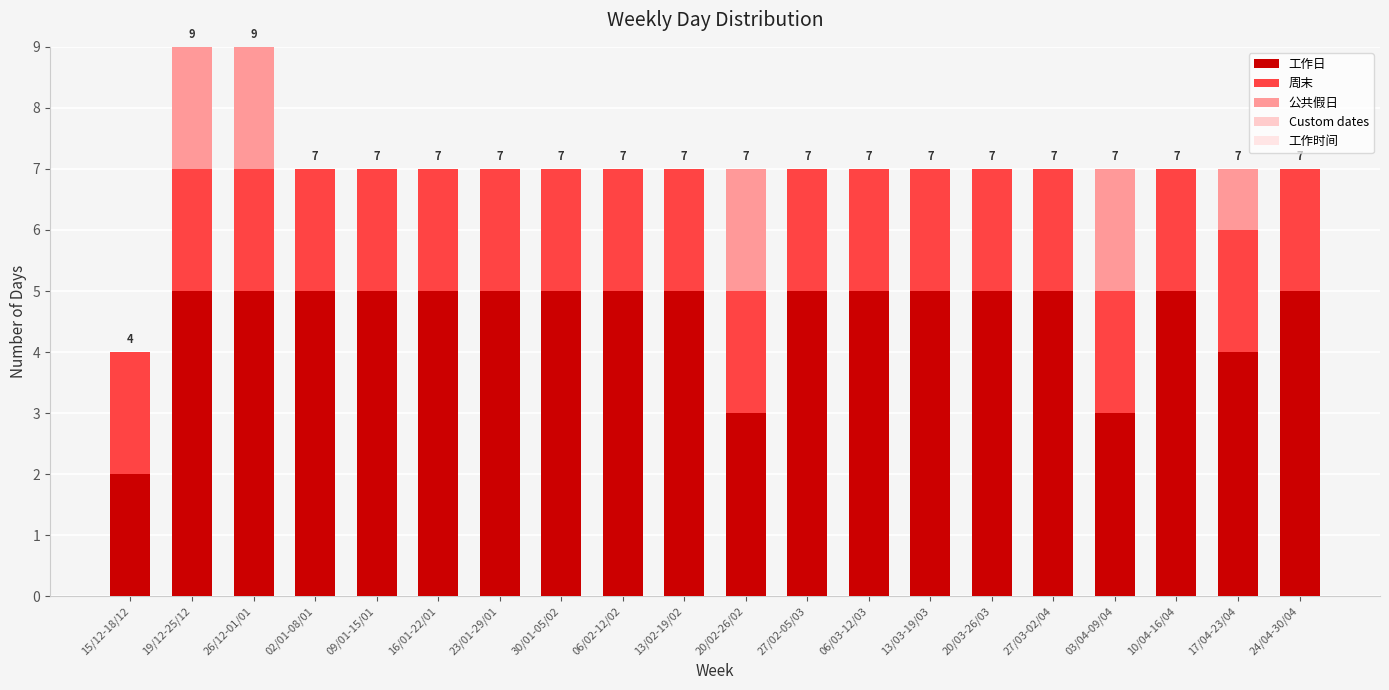

Rank the series by their maximum value, from highest to lowest.

工作日, 周末, 公共假日, Custom dates, 工作时间